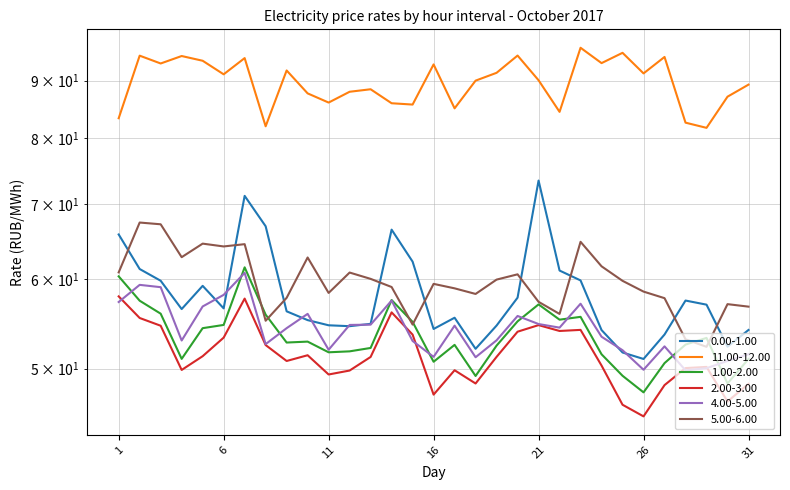

What is the difference between the maximum and second lowest values in the 5.00-6.00 series?

14.3